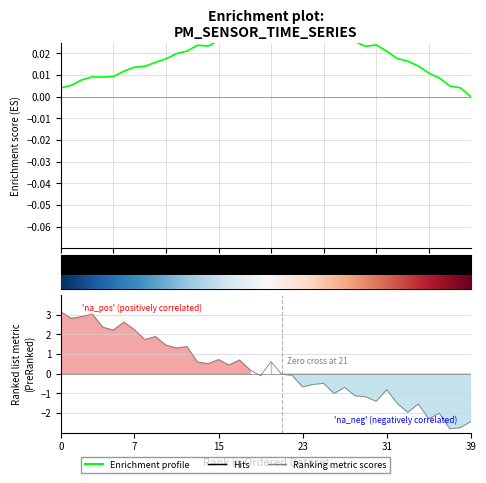

What is the spread (max minus min) of values at 29?

1.2